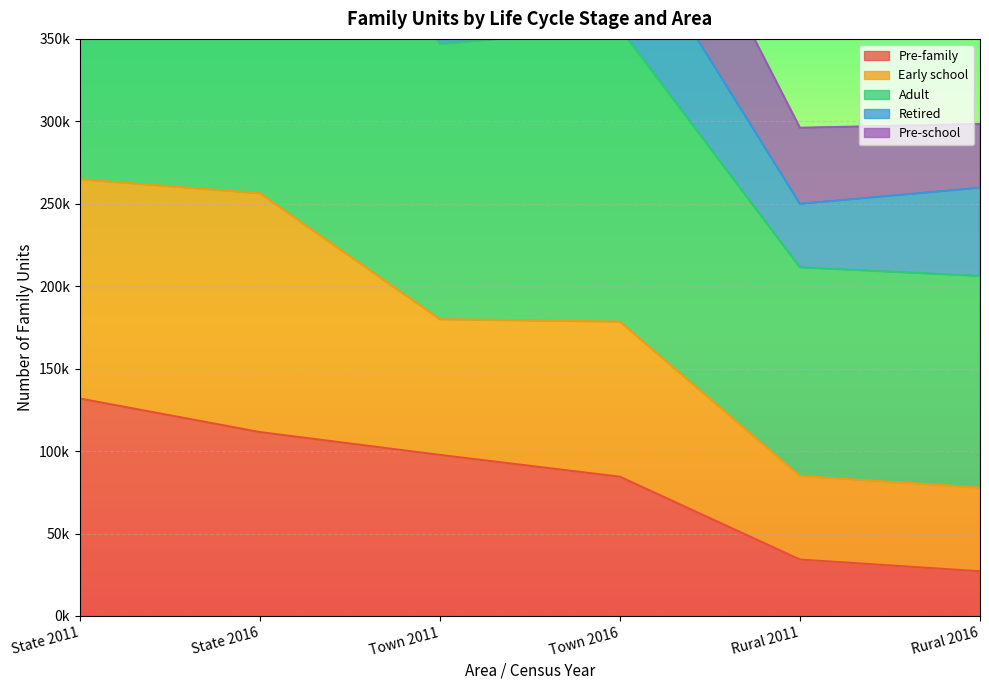

Where is Adult nearest to the value 384375?

Town 2016